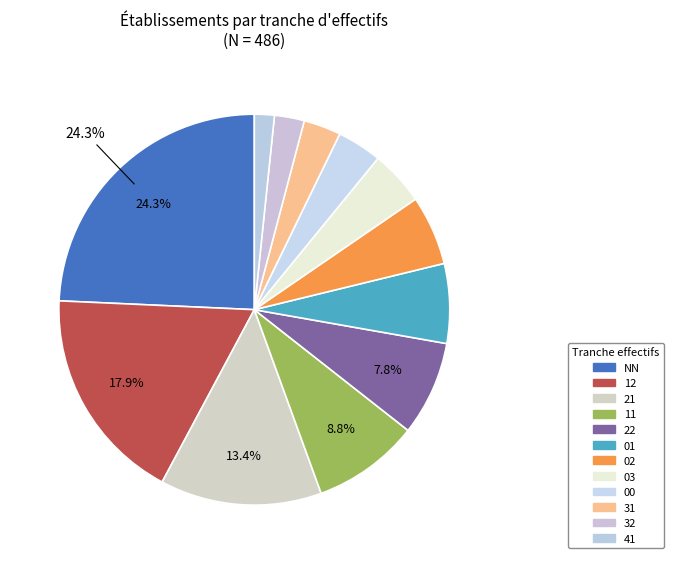

What is the smallest slice in the pie chart?

41